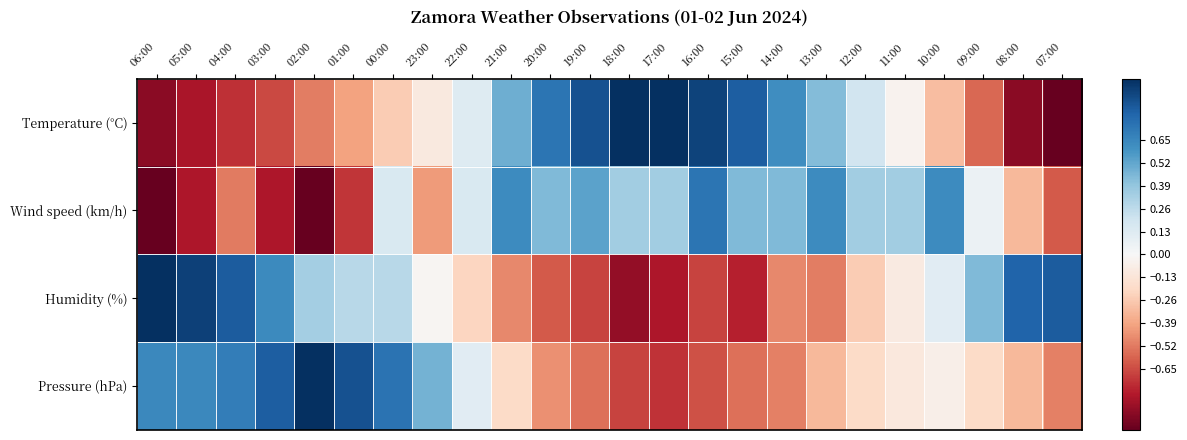

At how many categories does at least one series exceed 0?

24